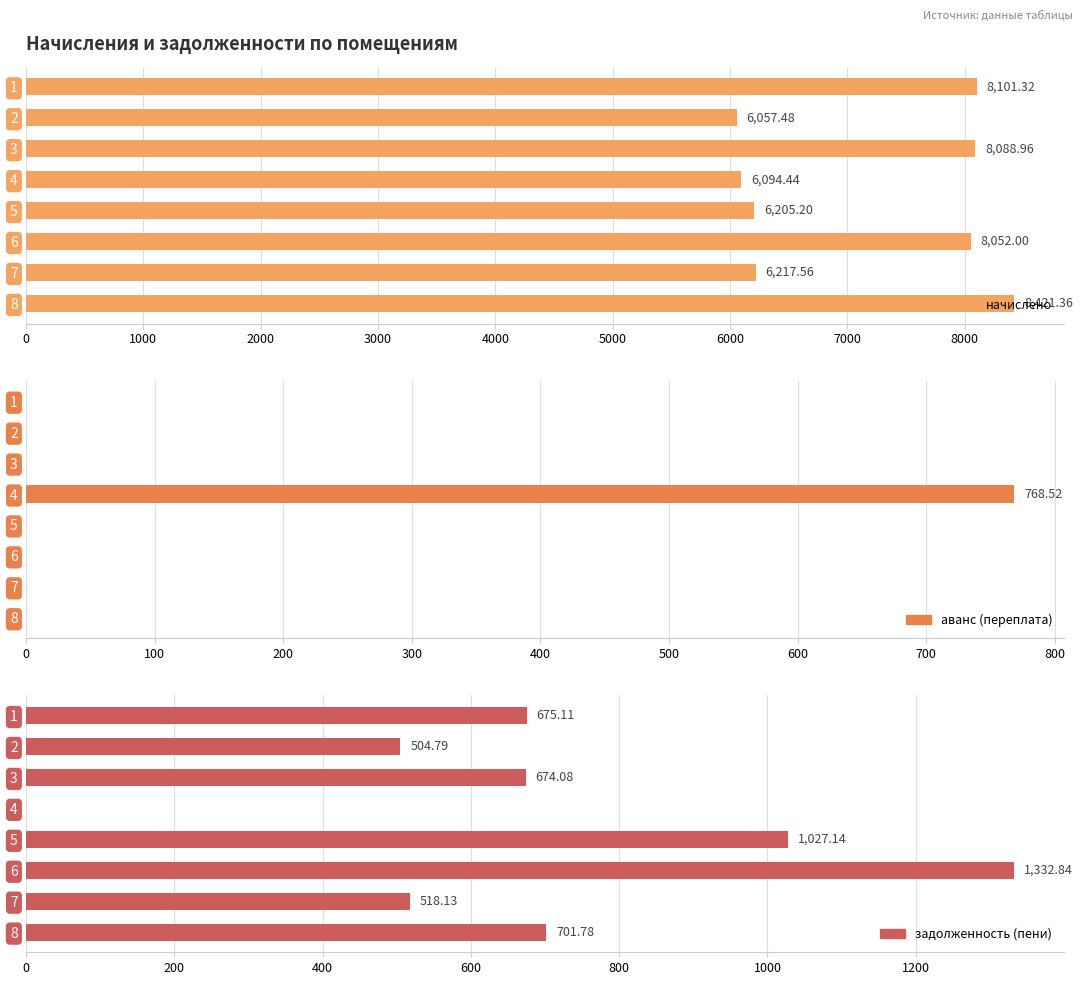

What is the value of the задолженность (пени) bar at the 6th from the left?

1332.8